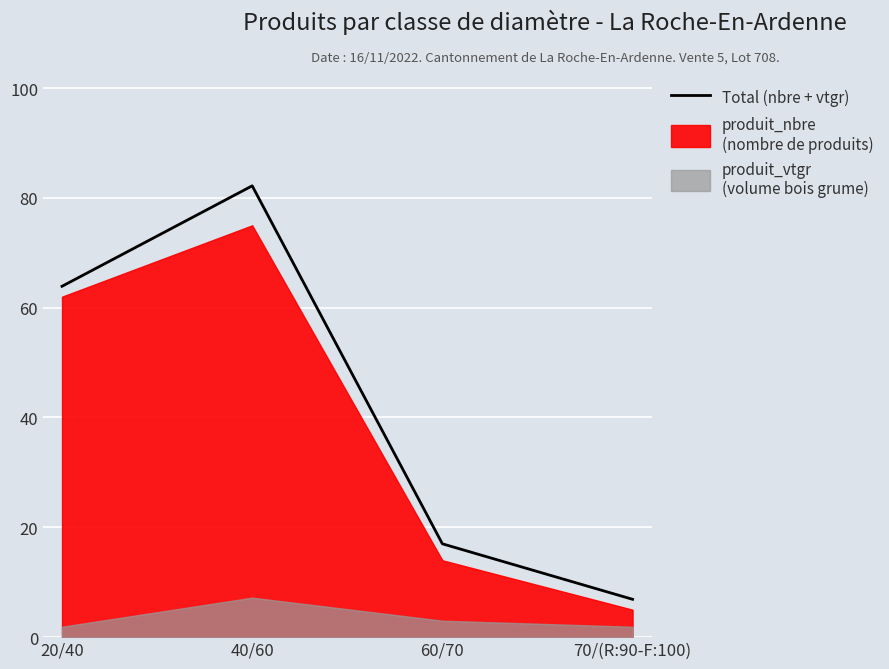

What is the change in value from 20/40 to 60/70?

-46.9